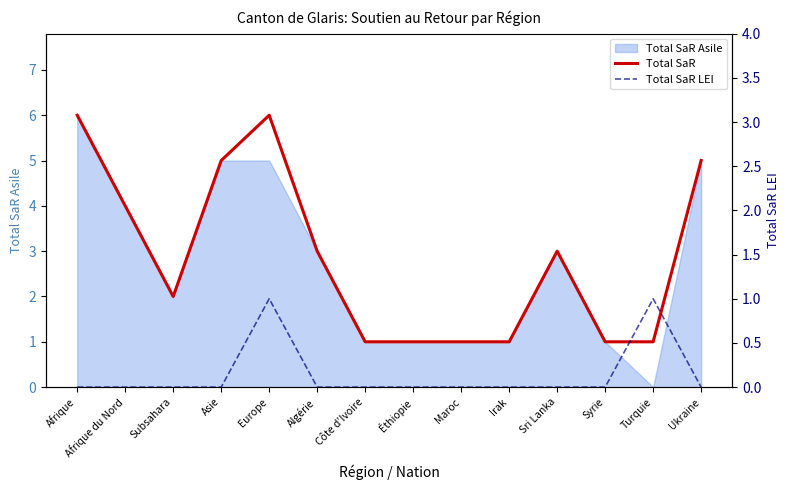

What is the label of the 8th point from the left?

Éthiopie